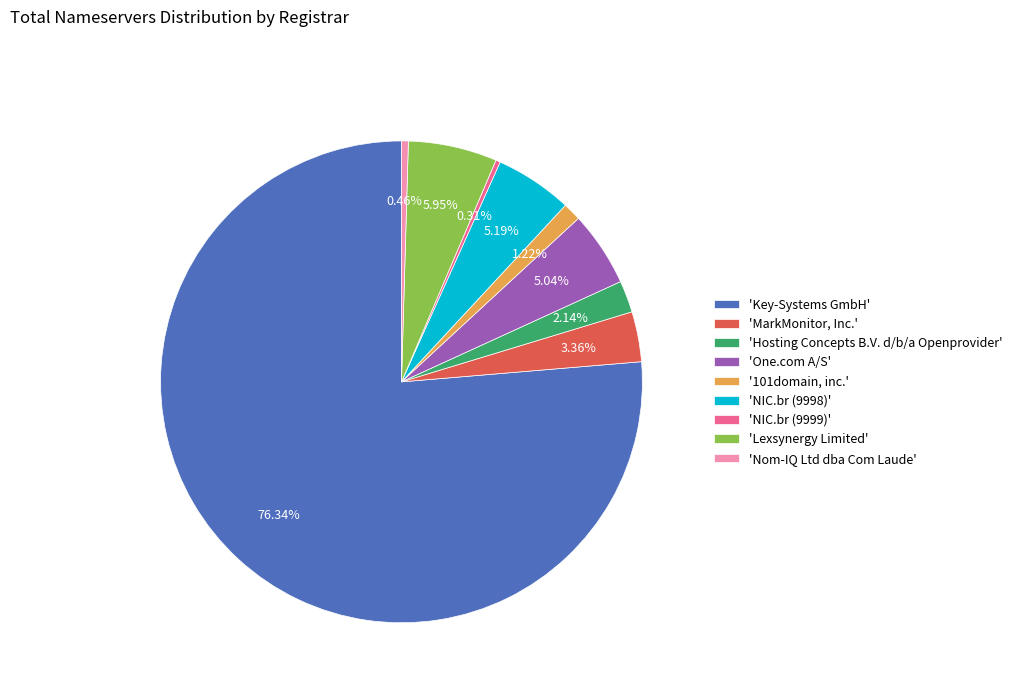

What is the largest slice in the pie chart?

'Key-Systems GmbH'